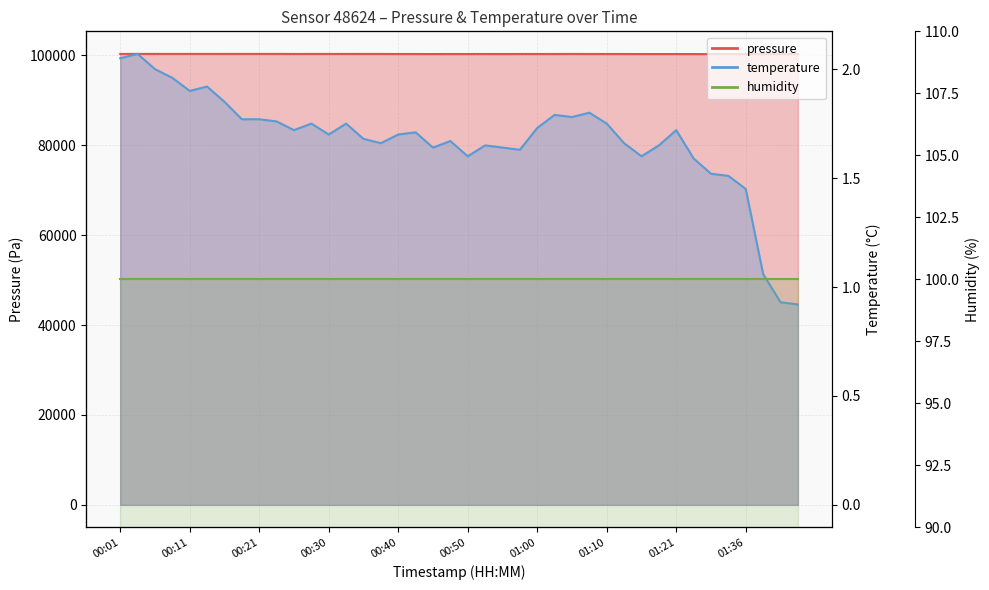

List the labels in order of pressure value, largest first.

00:03, 00:06, 00:11, 00:23, 00:08, 00:21, 00:13, 00:16, 00:18, 00:33, 01:05, 00:30, 00:28, 00:35, 00:38, 00:01, 00:25, 01:08, 01:00, 00:40, 01:02, 00:57, 01:10, 00:52, 01:13, 00:50, 00:43, 00:47, 00:55, 01:18, 01:15, 01:21, 00:45, 01:34, 01:26, 01:31, 01:36, 01:39, 01:41, 01:44